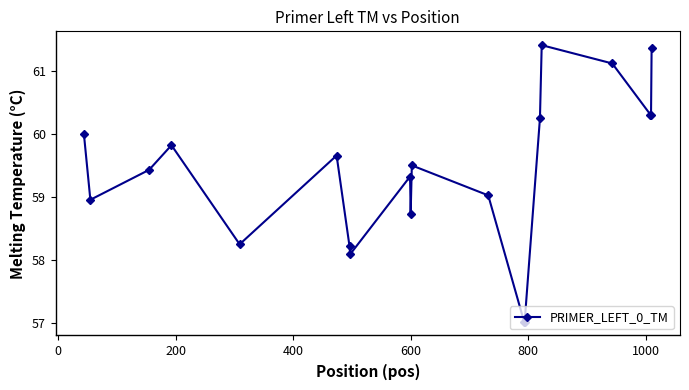

What is the minimum value shown in the chart?

57.0